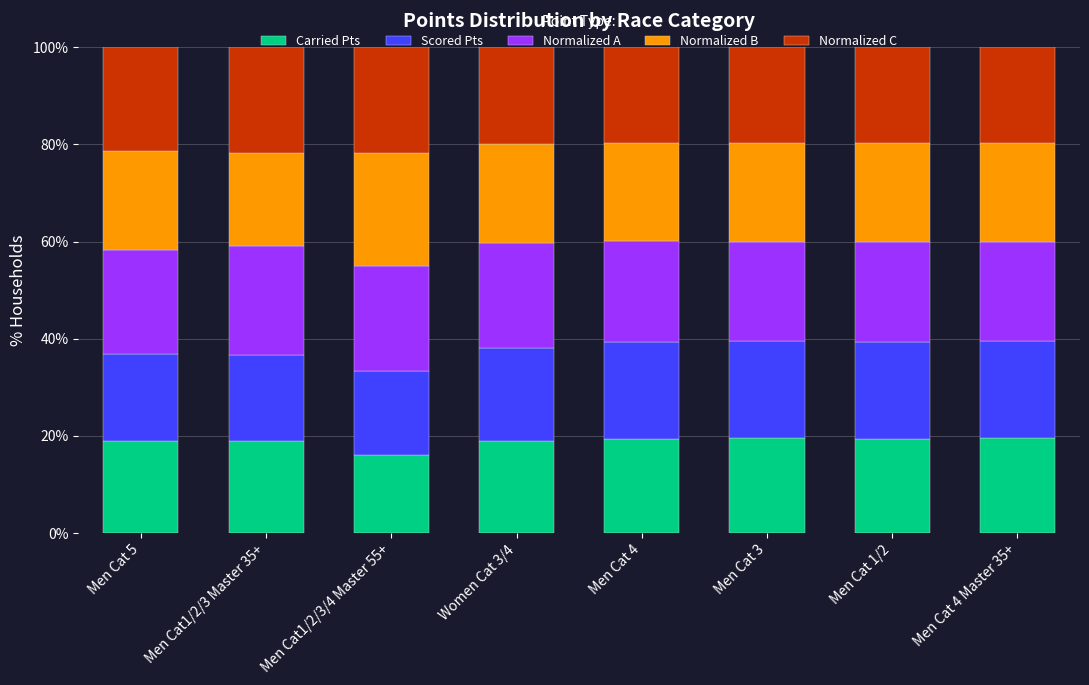

What is the total value across all series at Men Cat1/2/3 Master 35+?

100.0